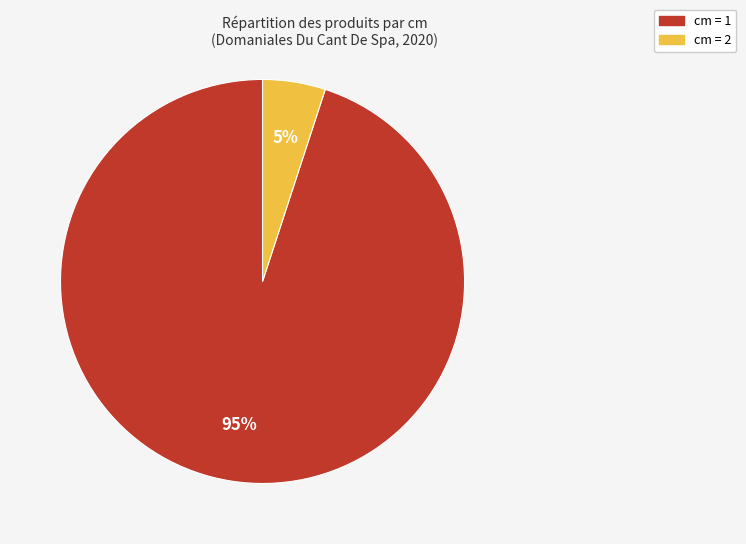

To the nearest percent, what is the average slice percentage?

50%